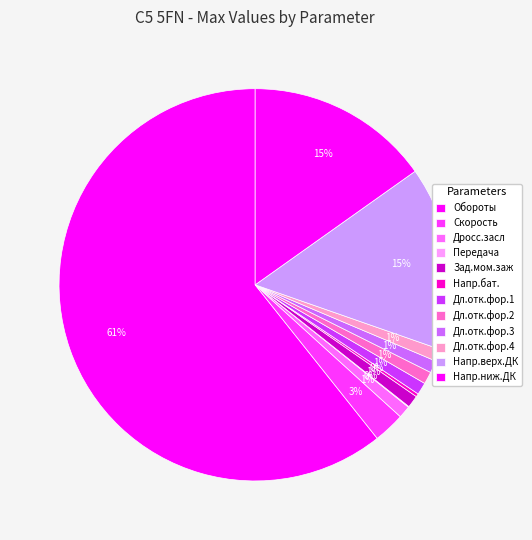

How much of the chart is everything except Дл.отк.фор.4?

99.0%